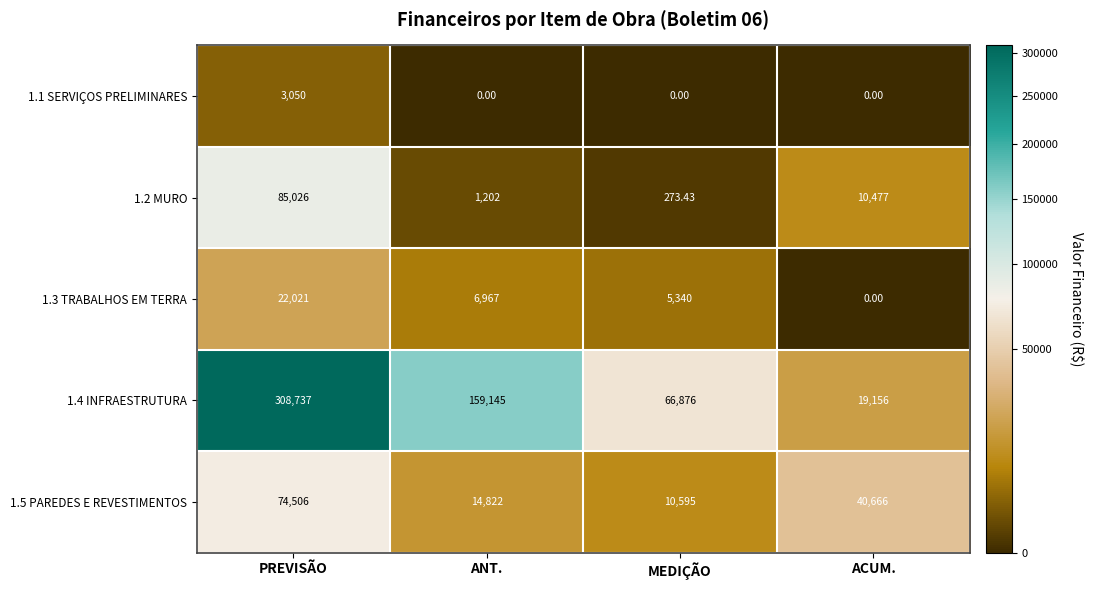

Which category has the lowest value in the 1.3 TRABALHOS EM TERRA series?

ACUM.